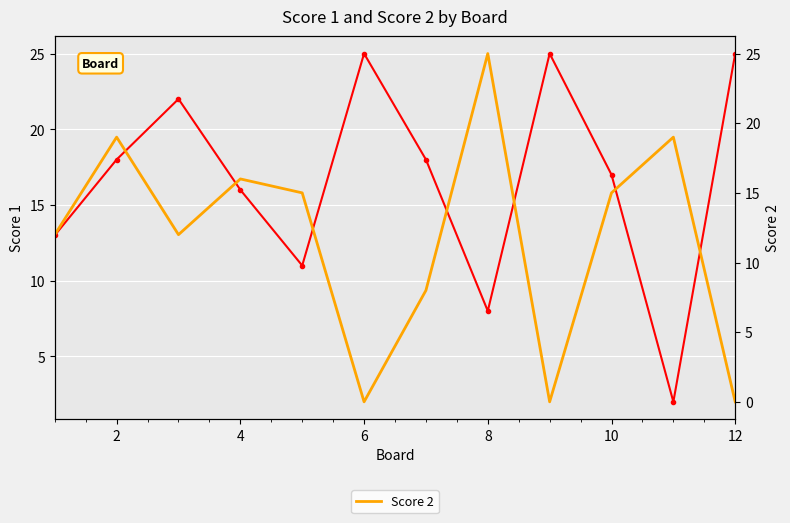

What is the difference between the second highest and second lowest values in the Score 2 series?

19